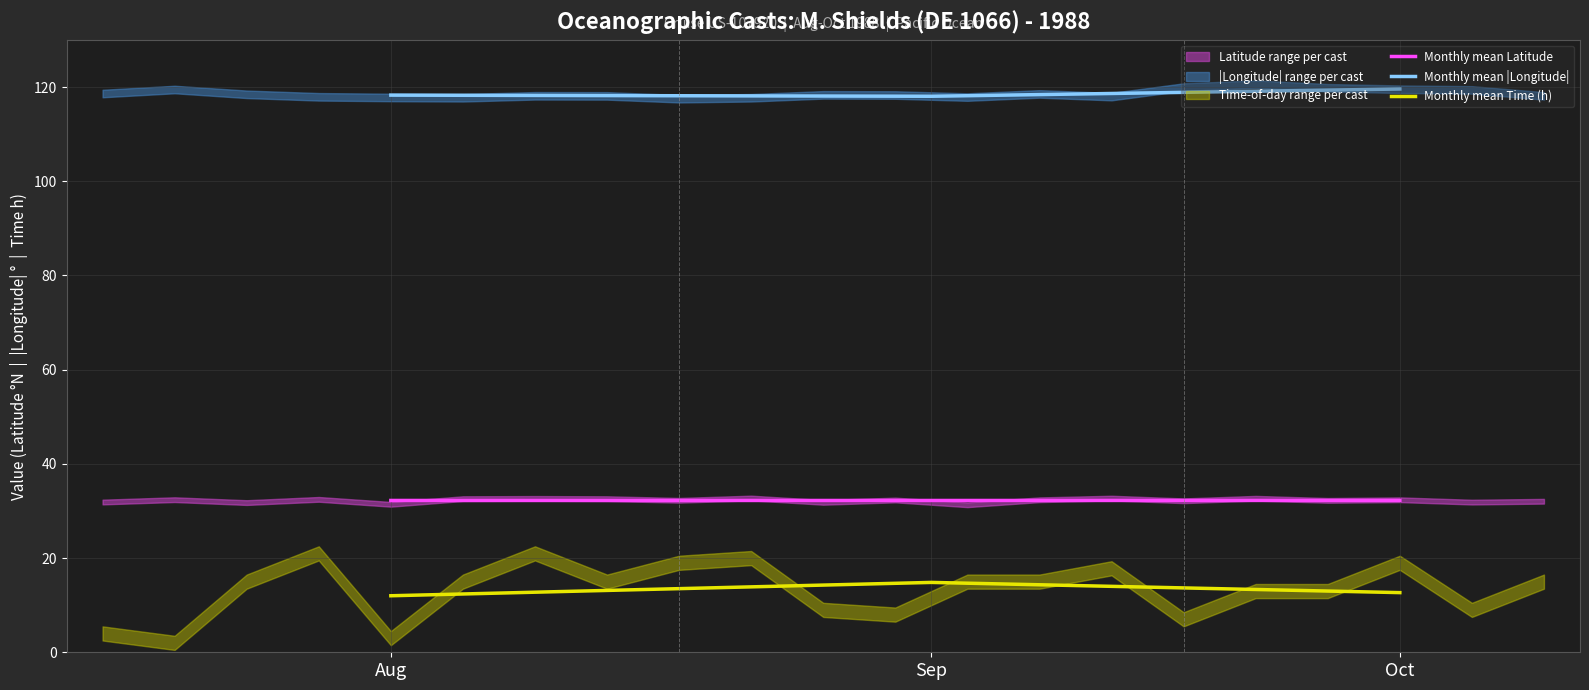

What is the highest value of the Monthly mean |Longitude| series?

119.6